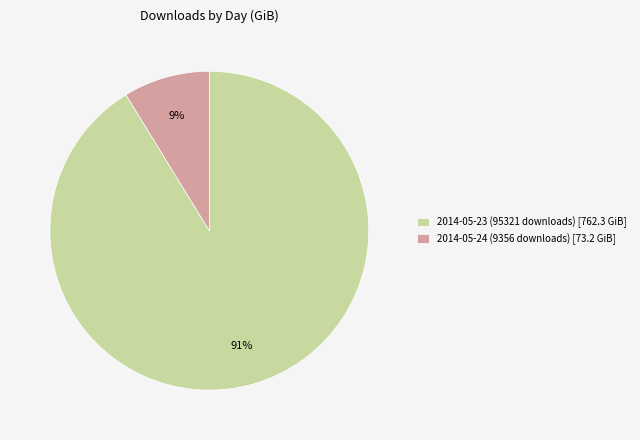

Which category has the biggest portion of the pie?

2014-05-23 (95321 downloads)